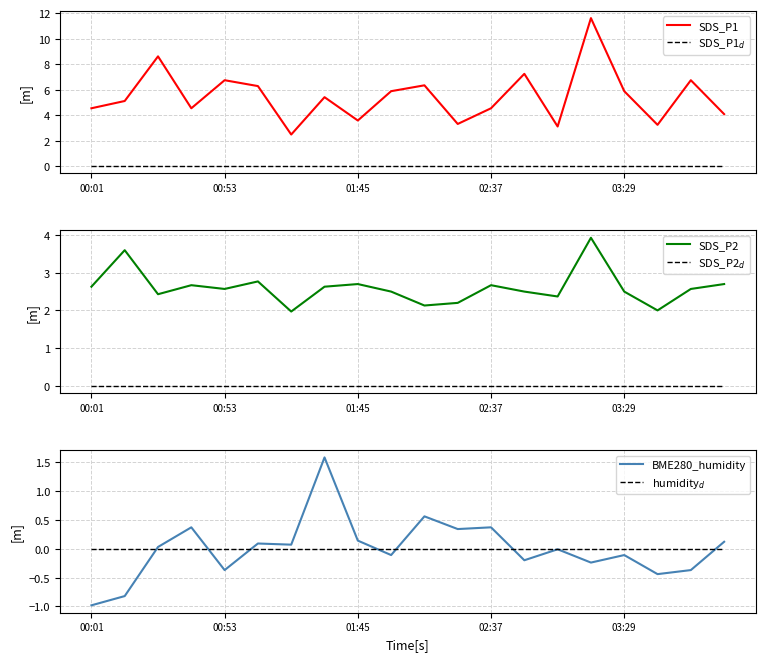

Does the chart display data point markers on the line(s)?

No